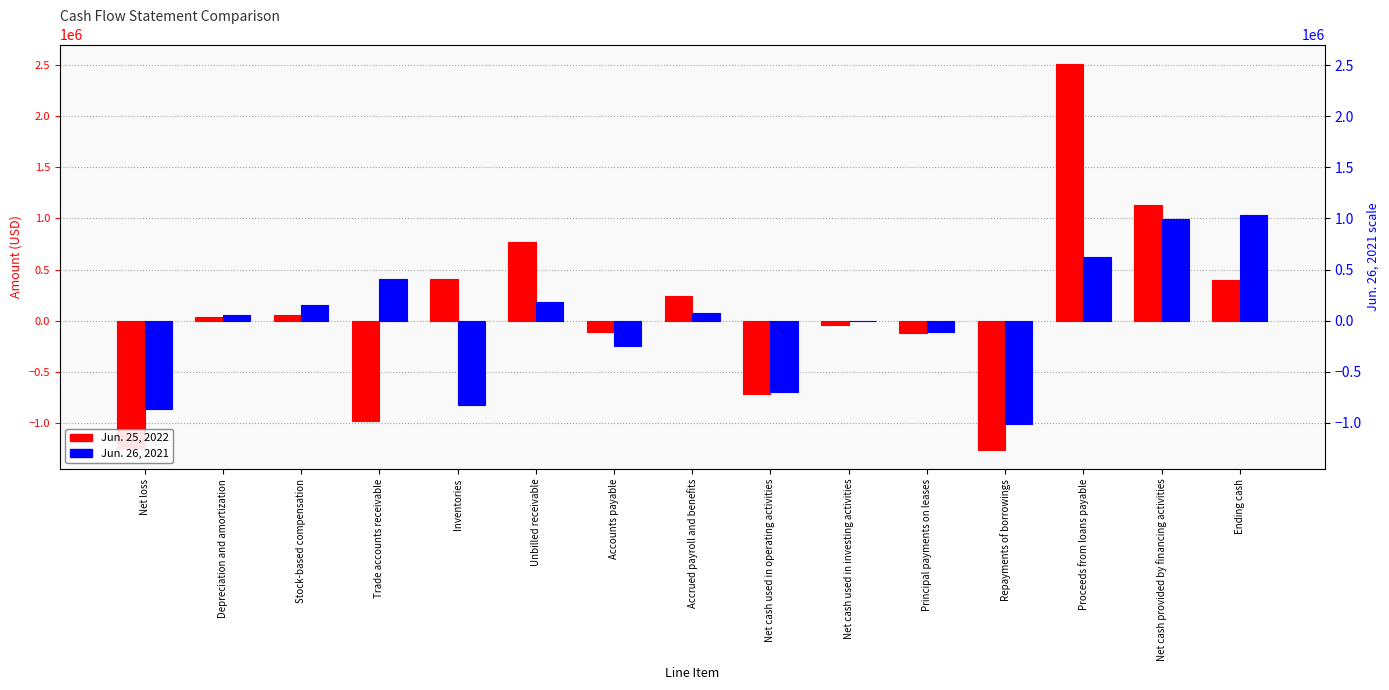

How many groups of bars are there?

15